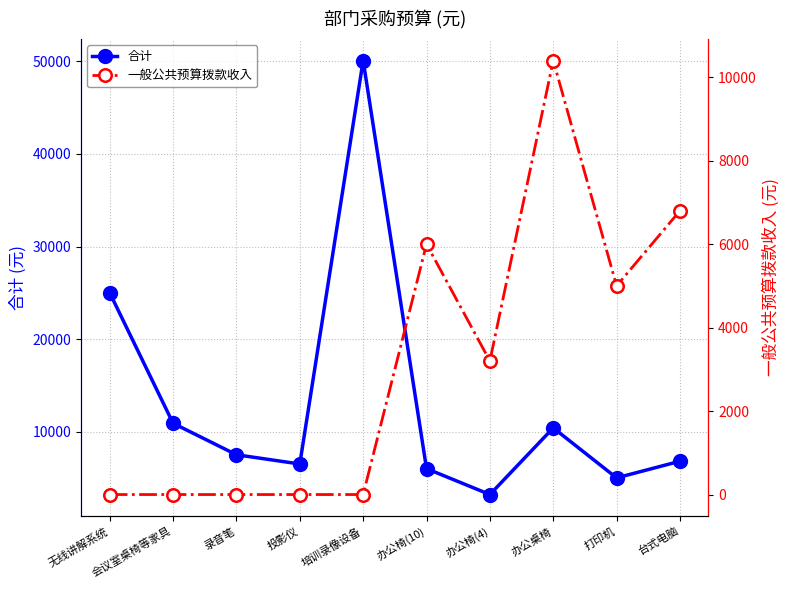

At which label does 一般公共预算拨款收入 first exceed 3200?

办公椅(10)